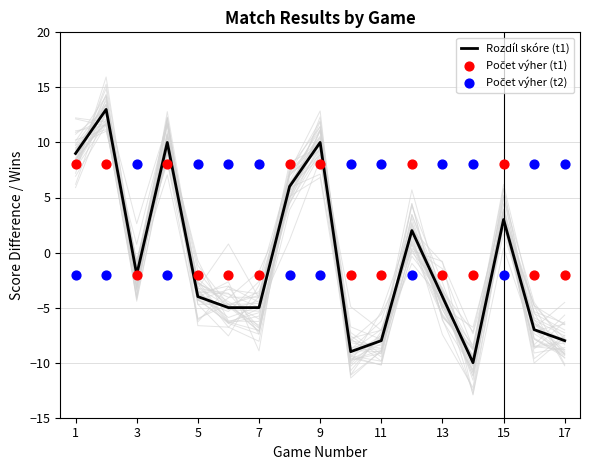

Which series contains the lowest Y value?

Rozdíl skóre (t1)